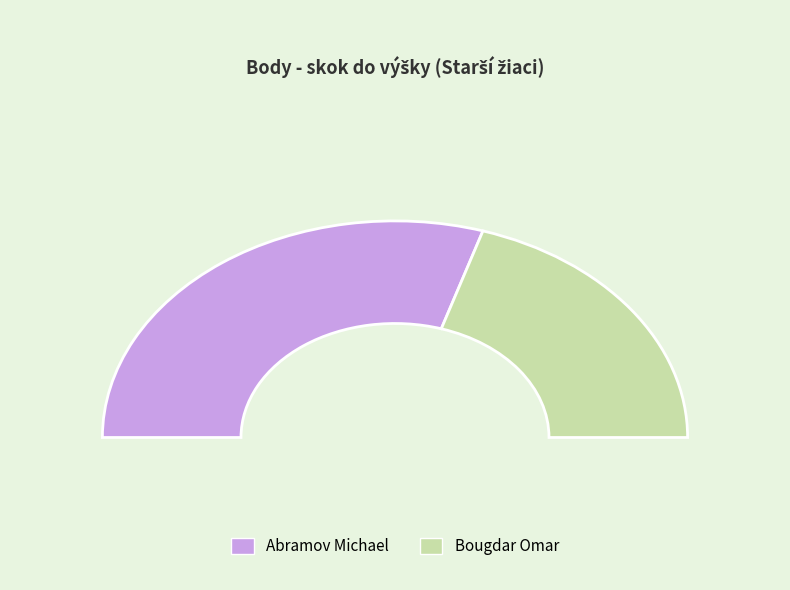

True or false: Abramov Michael accounts for 60% of the total.

True